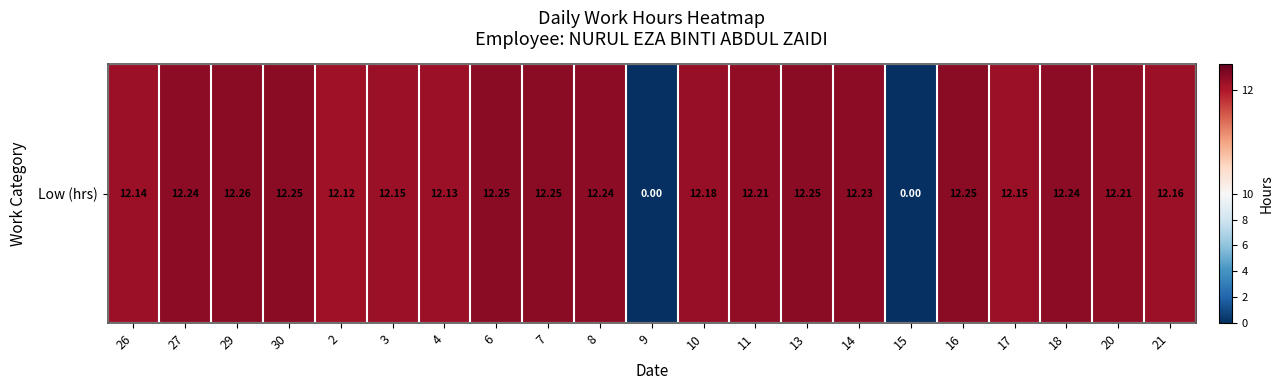

What is the difference between the second highest and minimum values?

12.2